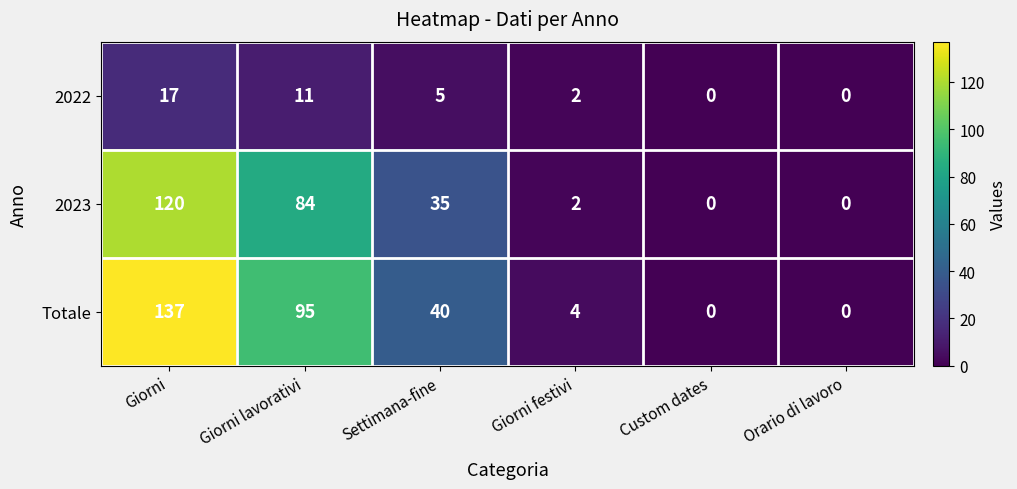

The value of 2023 at Settimana-fine is 35. True or false?

True